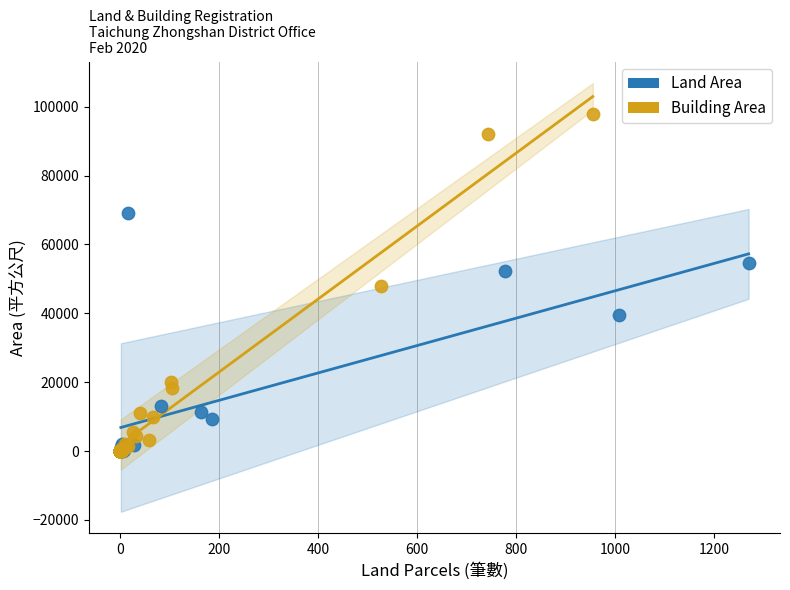

Which series has the widest spread of Y values?

Building Area